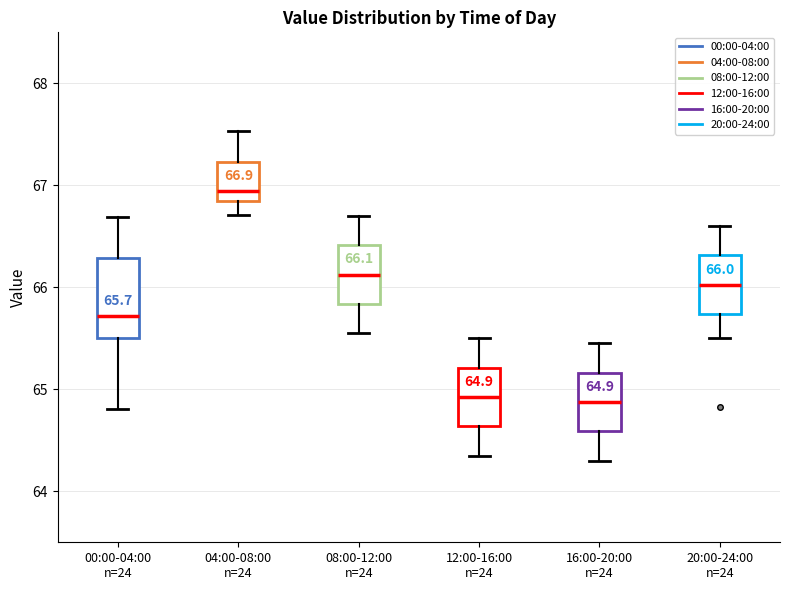

Which box's median line is the highest?

04:00-08:00 n=24